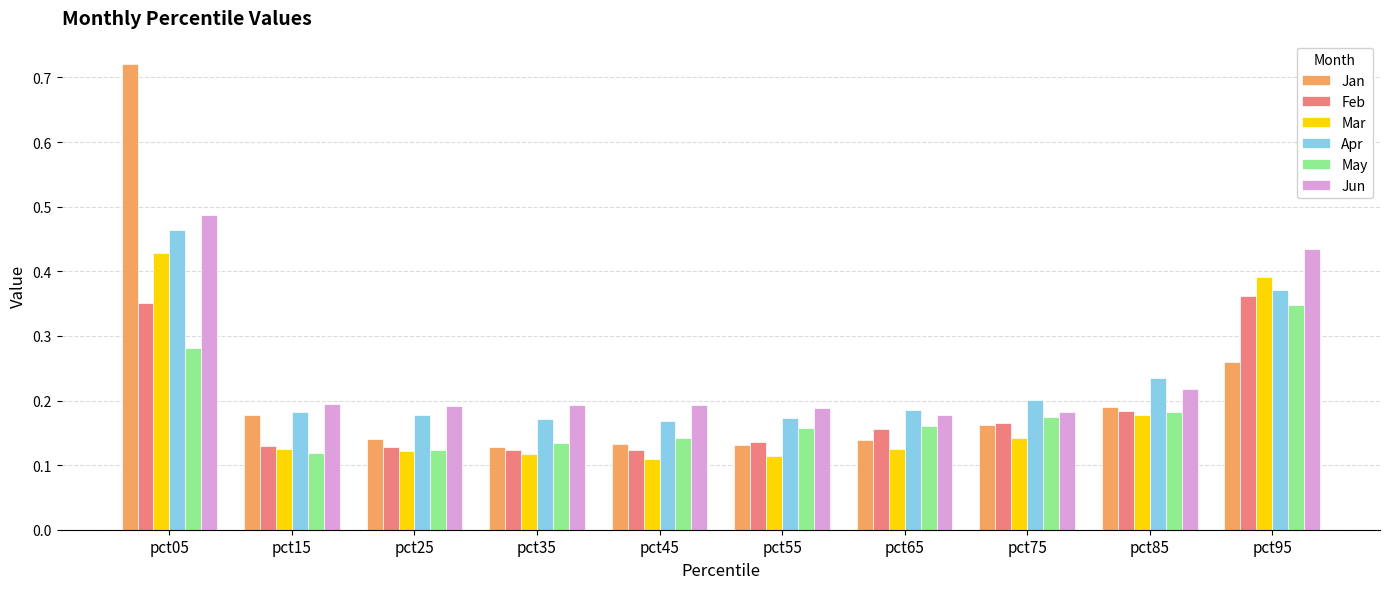

List the series in order of their peak value, lowest first.

May, Feb, Mar, Apr, Jun, Jan